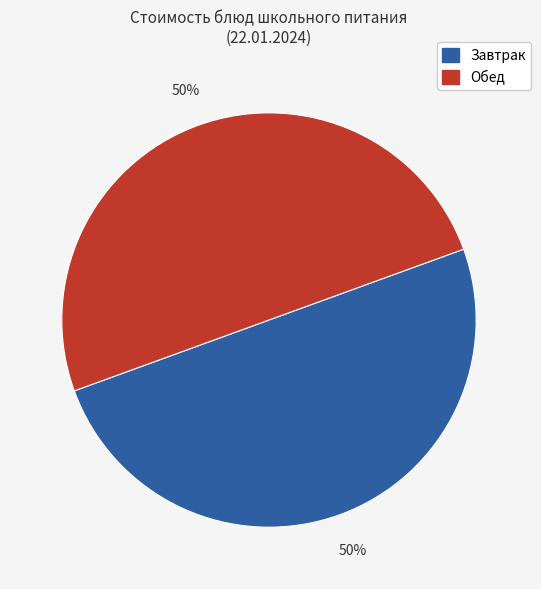

Approximately how many times larger is the value at Обед compared to Завтрак?

1.0